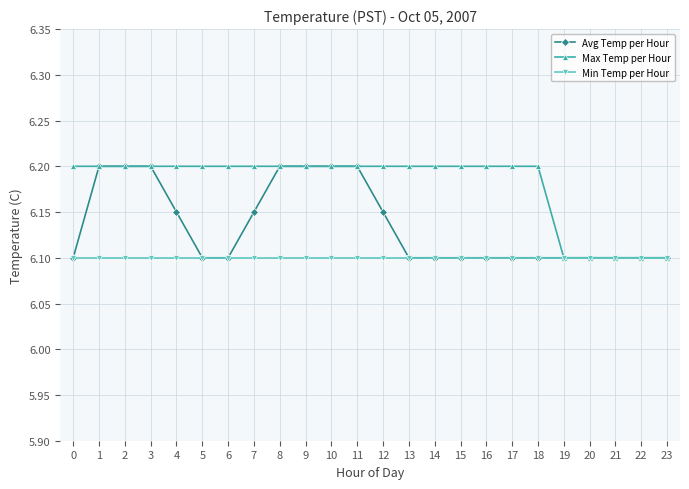

The Avg Temp per Hour series shows 8.6 at 23. True or false?

False